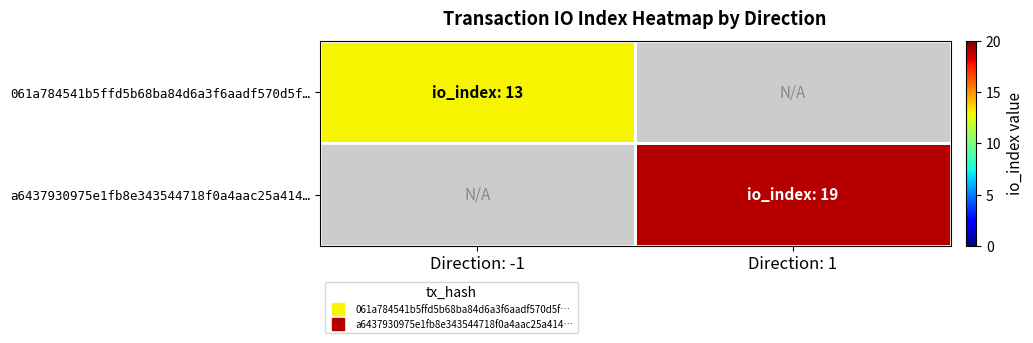

Is the value of a6437930975e1fb8e343544718f0a4aac25a414… at Direction: -1 greater than the value of 061a784541b5ffd5b68ba84d6a3f6aadf570d5f… at Direction: -1?

No